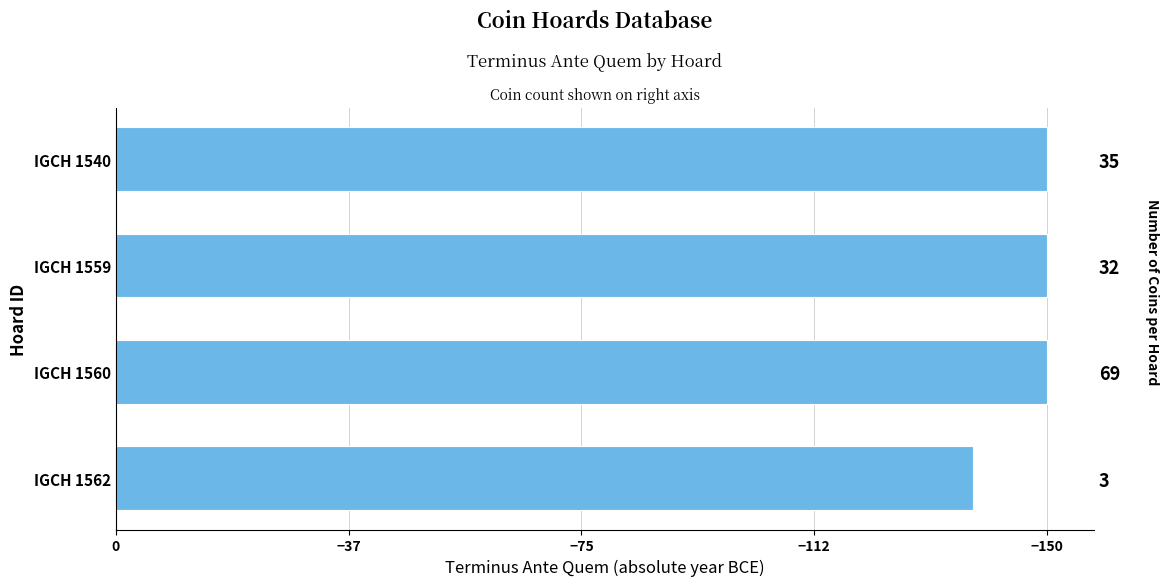

What value does the data have at IGCH 1562?

138